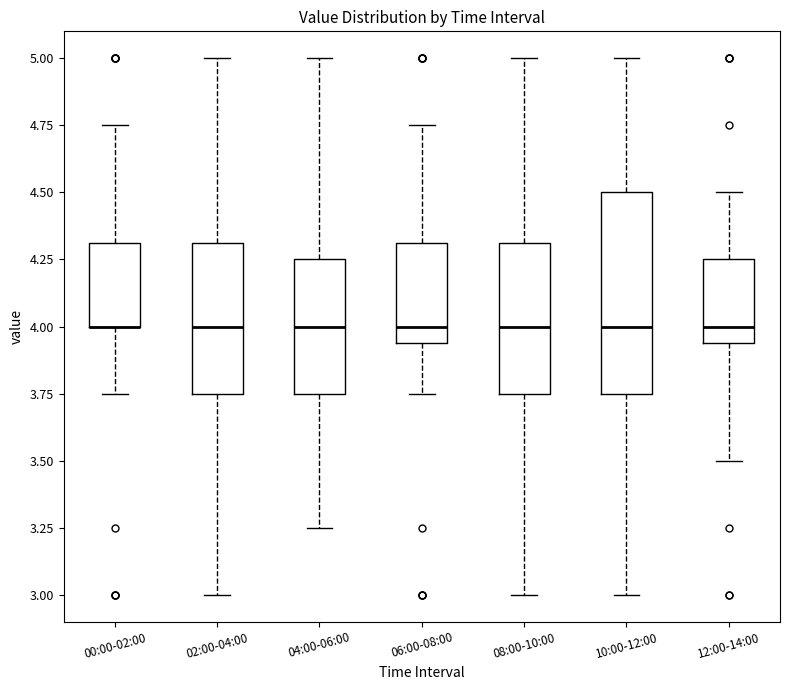

Reading left to right, read every box against the y-axis: the position of its median line, the range the box covers, and the ends of its whiskers. The values are not printed on the chart, so give them approximately, as read against the axis.

00:00-02:00: median 4.00 (drawn on the box's lower edge), box 4.00 to 4.30, whiskers 3.75 to 4.75
02:00-04:00: median 4.00, box 3.75 to 4.30, whiskers 3.00 to 5.00
04:00-06:00: median 4.00, box 3.75 to 4.25, whiskers 3.25 to 5.00
06:00-08:00: median 4.00, box 3.95 to 4.30, whiskers 3.75 to 4.75
08:00-10:00: median 4.00, box 3.75 to 4.30, whiskers 3.00 to 5.00
10:00-12:00: median 4.00, box 3.75 to 4.50, whiskers 3.00 to 5.00
12:00-14:00: median 4.00, box 3.95 to 4.25, whiskers 3.50 to 4.50